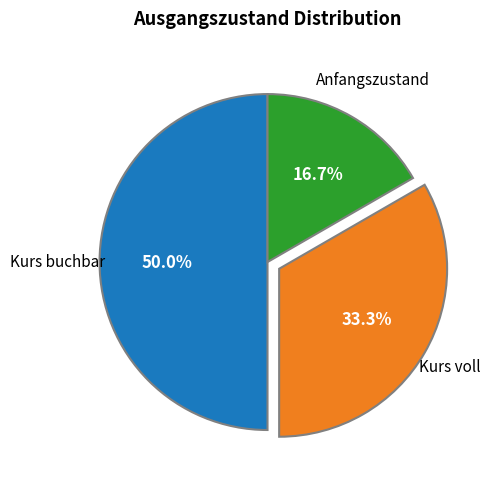

What percentage do Kurs voll and Kurs buchbar together represent?

83.3%